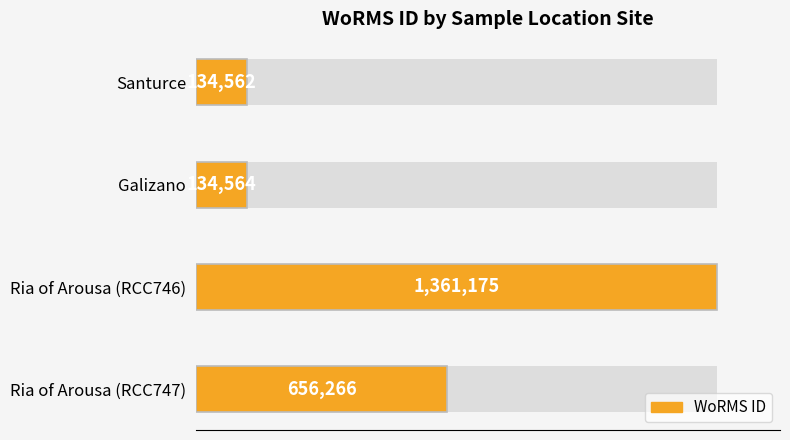

Reading left to right, transcribe all the data shown in this chart.

134562	134564	1361175	656266